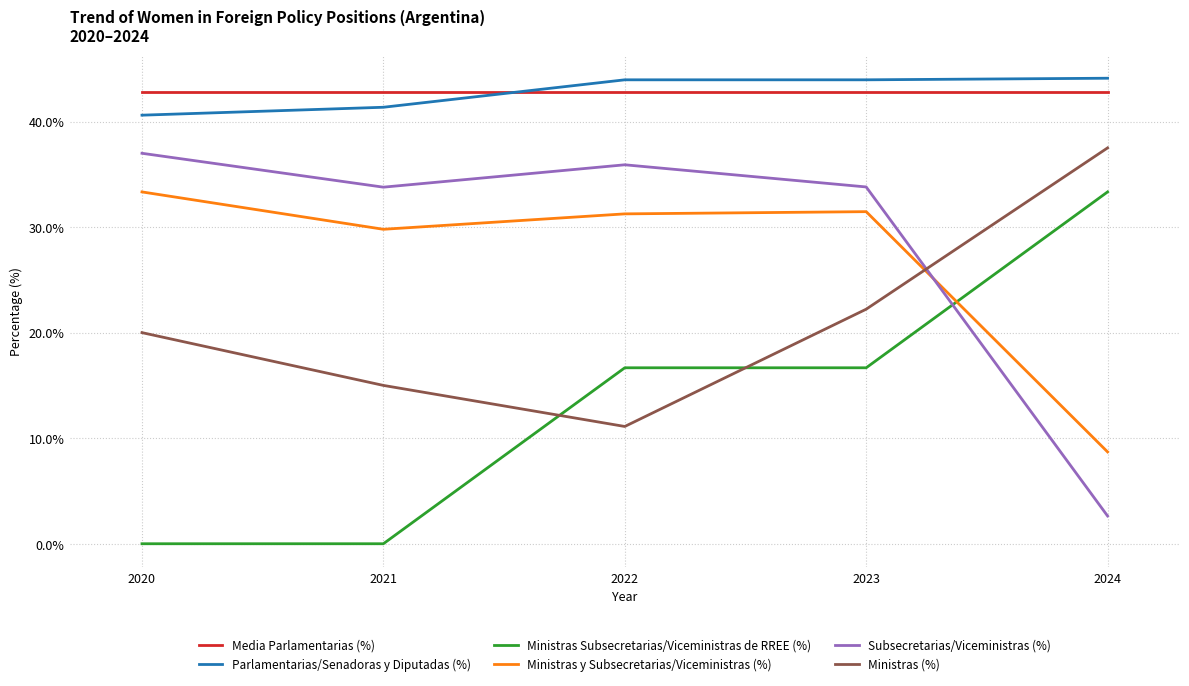

What is the difference between the highest and lowest values at 2022?

32.8